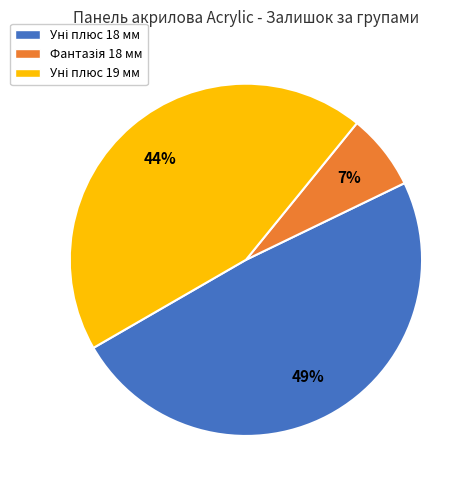

Is there any slice that represents more than half of the pie?

No